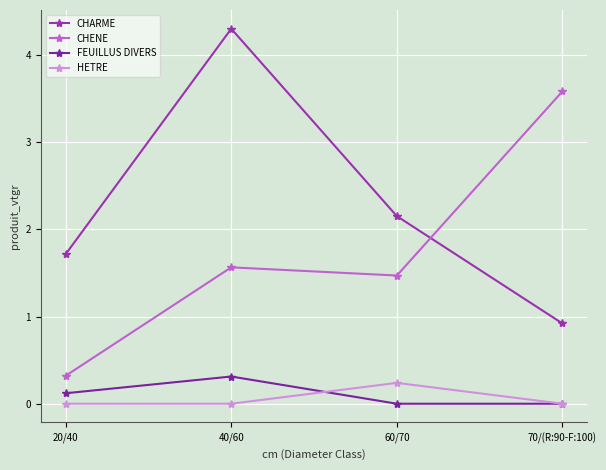

True or false: CHARME has more than 1 points higher than both neighbors.

False